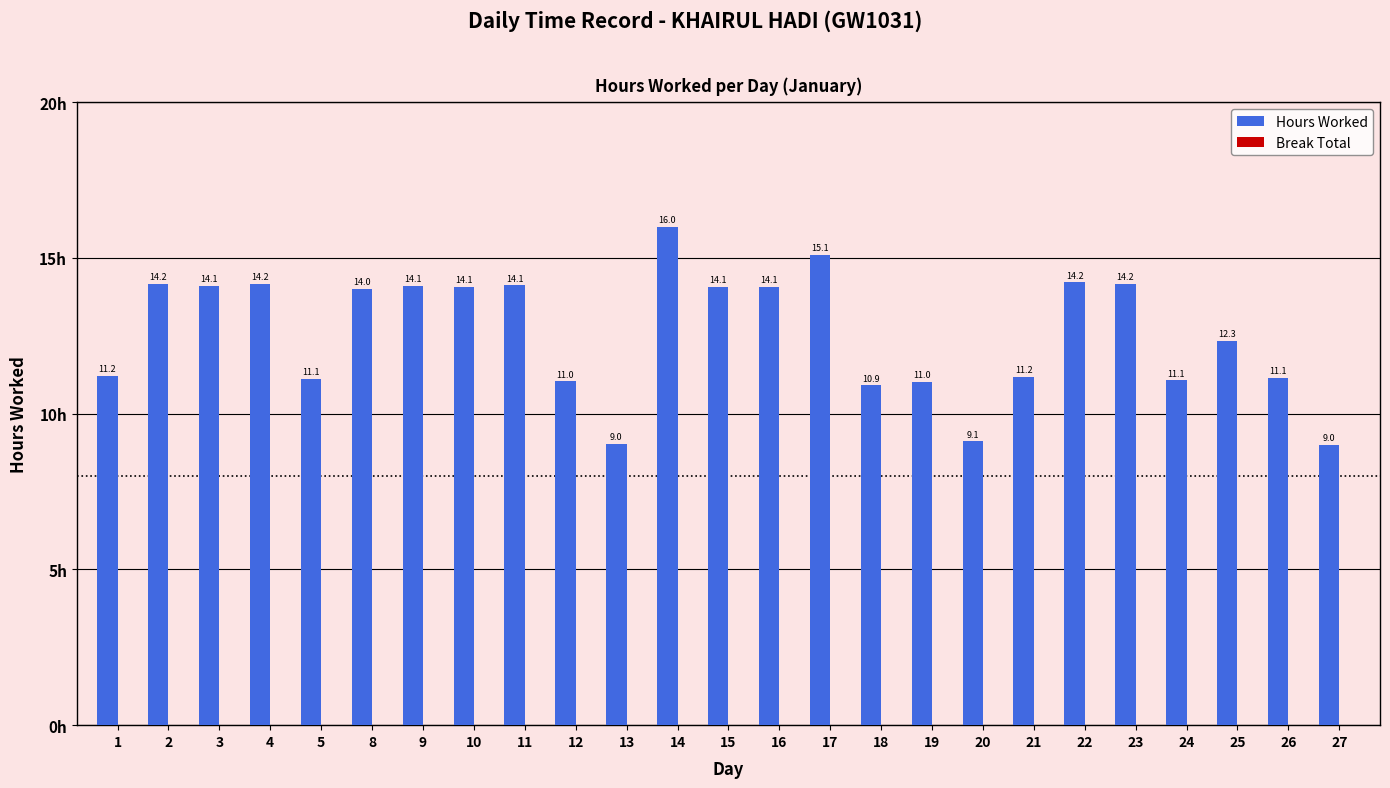

Which has a higher value, 23 or 19?

23